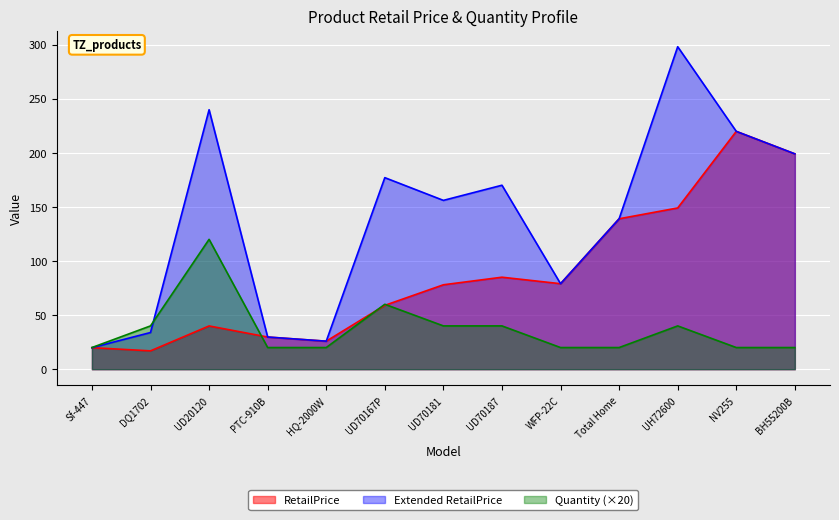

True or false: Quantity has more than 0 points higher than both neighbors.

True